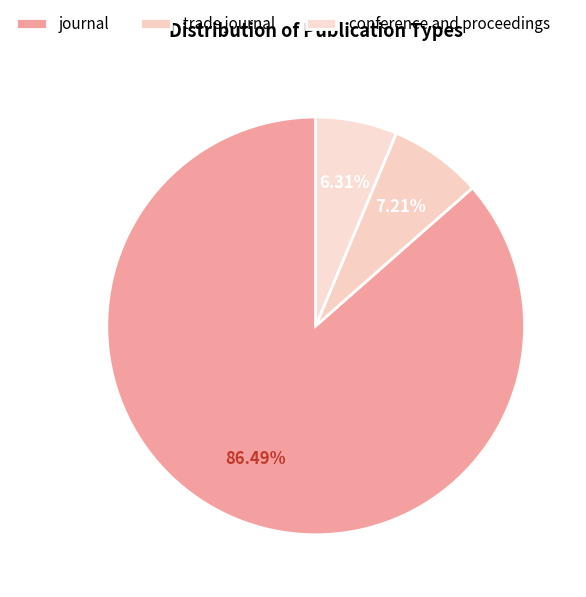

To the nearest percent, what percentage of the pie is trade journal?

7%